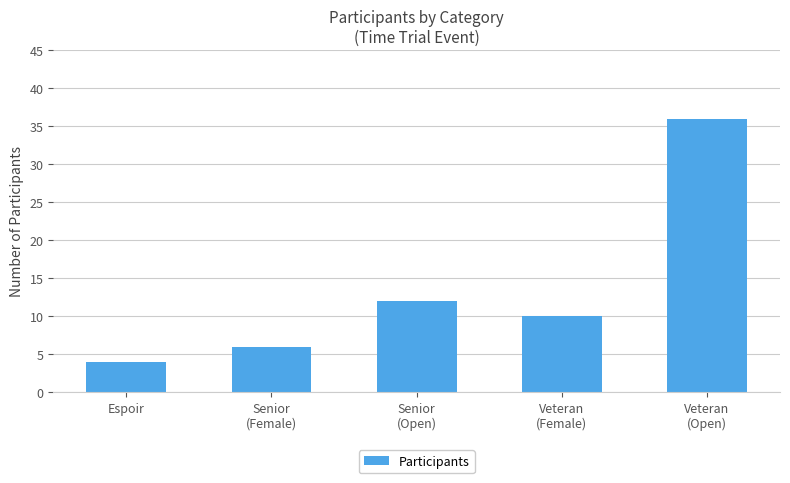

What is the change in value from Senior
(Open) to Veteran
(Female)?

-2